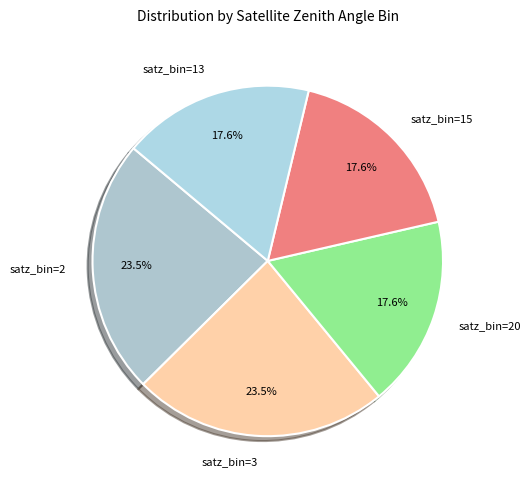

Does satz_bin=13 account for over 50% of the chart?

No